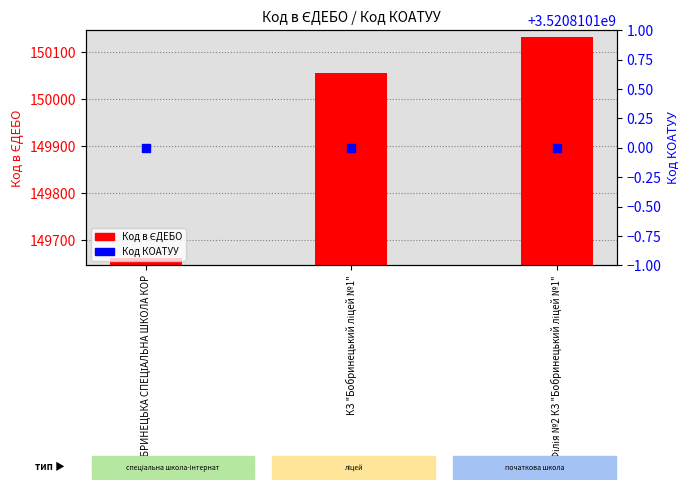

Which series reaches the maximum Y coordinate?

Код КОАТУУ